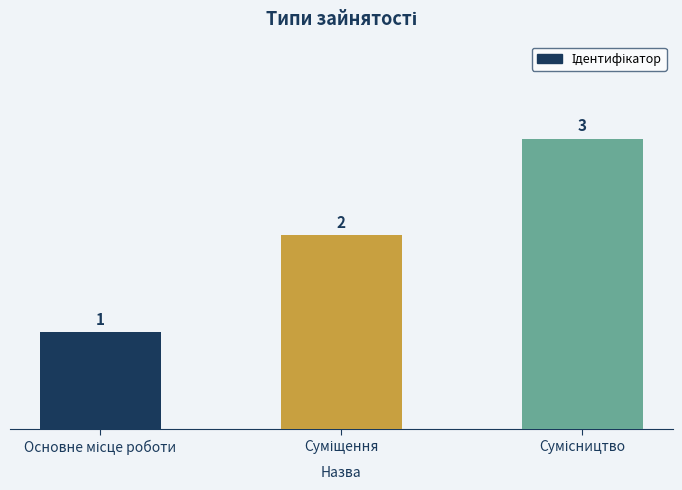

What is the sum of all values?

6